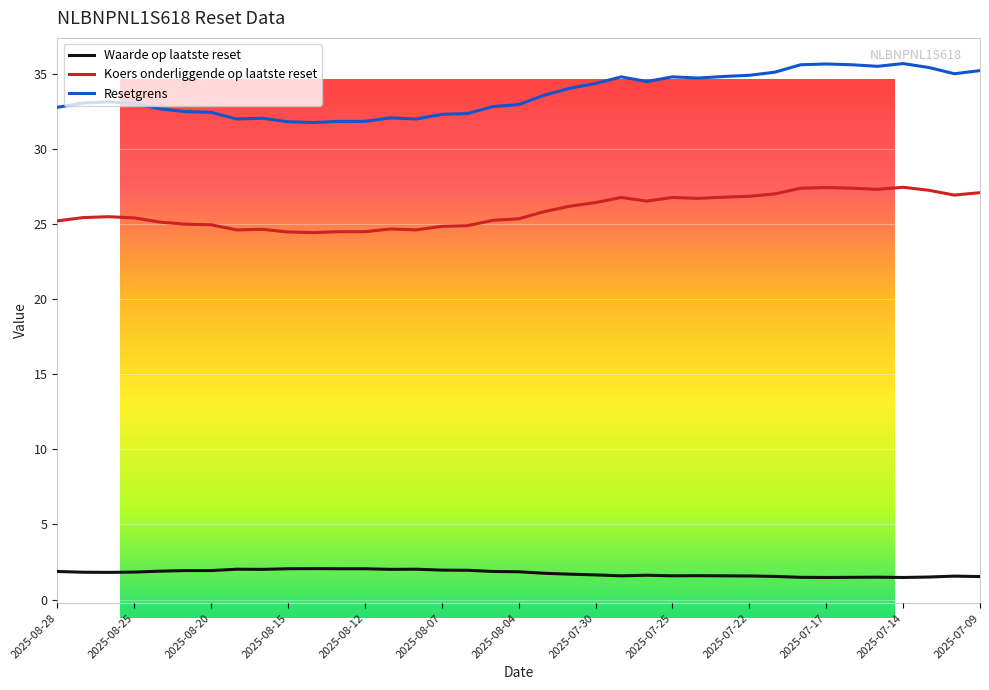

True or false: Resetgrens and Koers onderliggende op laatste reset cross at least once.

False